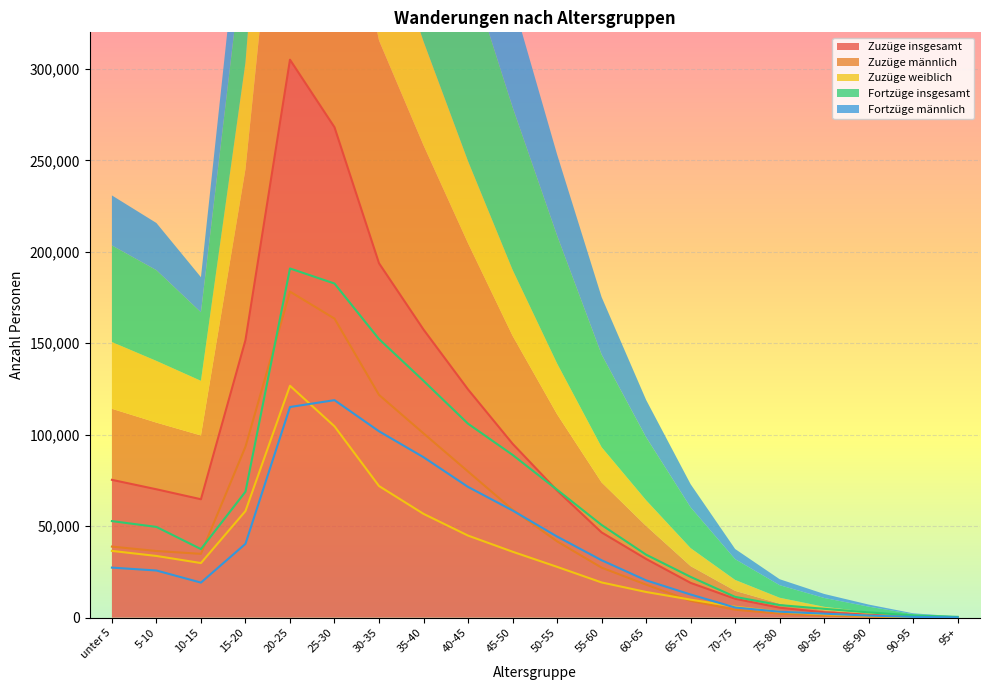

Between which two adjacent categories do Zuzüge weiblich and Zuzüge männlich first intersect?

60-65 and 65-70